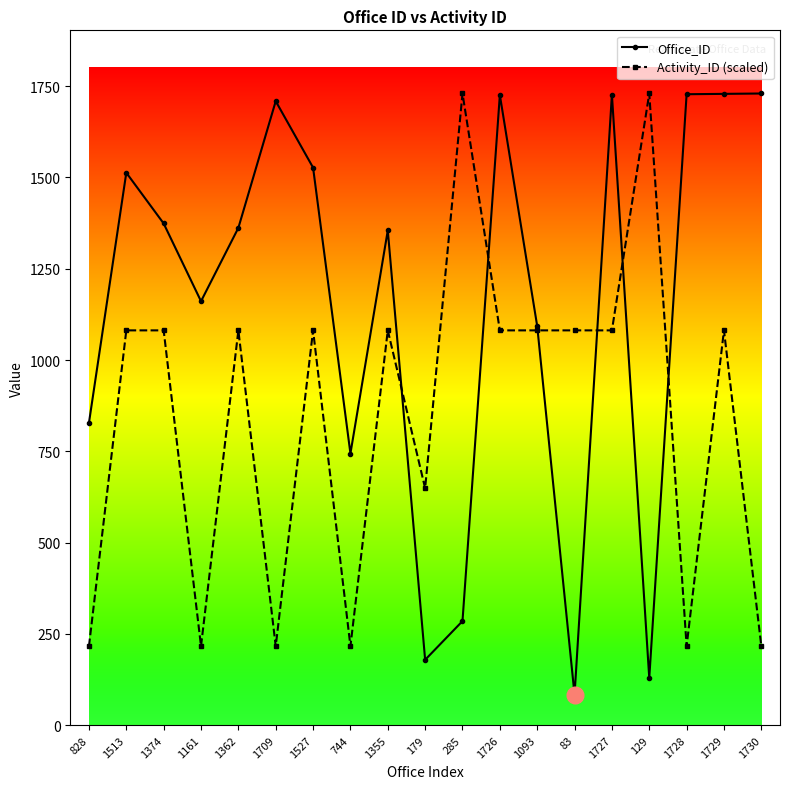

Rank the series by their average value, from lowest to highest.

Activity_ID (scaled), Office_ID